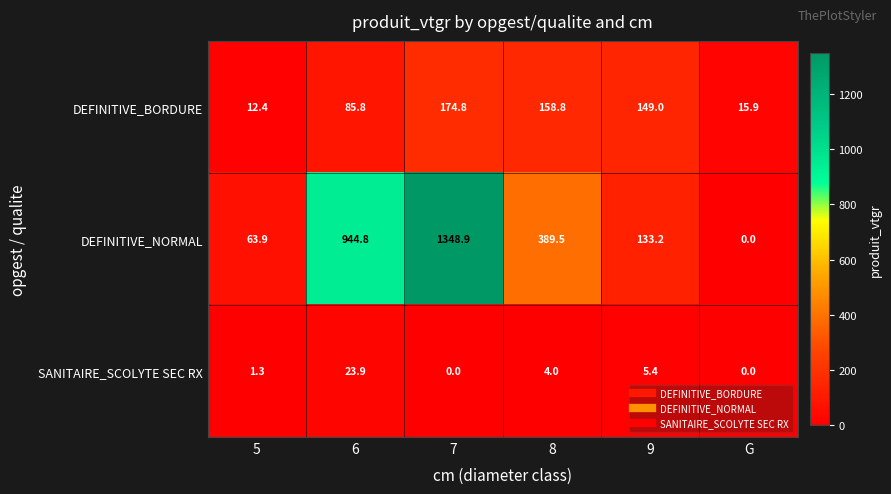

Reading right to left, transcribe all the data shown in this chart.

DEFINITIVE_BORDURE: 15.9	149.0	158.8	174.8	85.8	12.4
DEFINITIVE_NORMAL: 0.0	133.2	389.5	1348.9	944.8	63.9
SANITAIRE_SCOLYTE SEC RX: 0.0	5.4	4.0	0.0	23.9	1.3